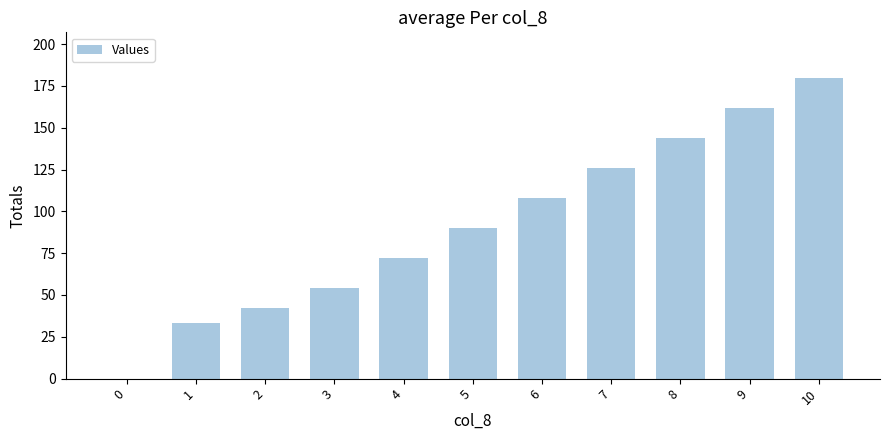

The value at 4 is 72. True or false?

True